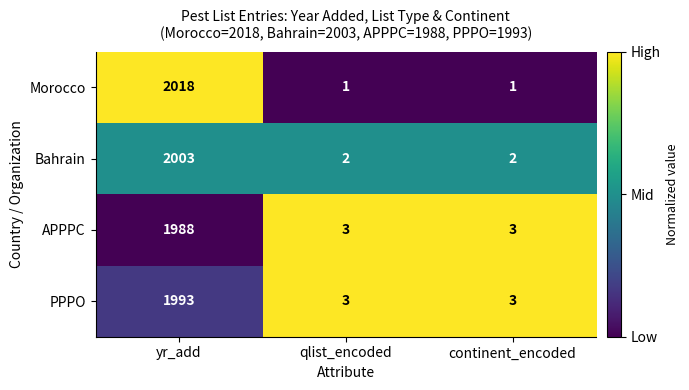

How many categories are shown in the chart?

3